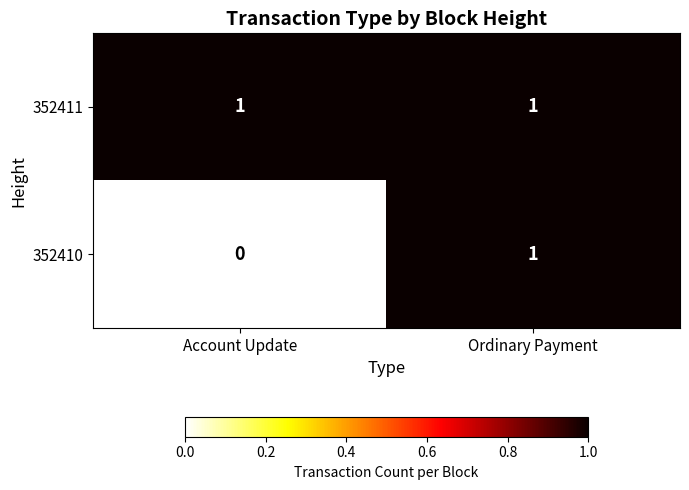

Rank the series by their average value, from lowest to highest.

352410, 352411